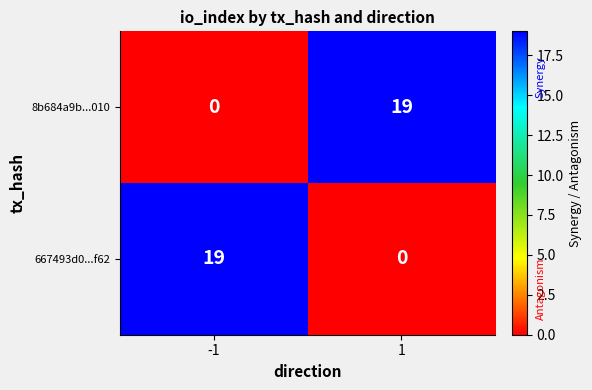

What is the spread (max minus min) of values at 1?

19